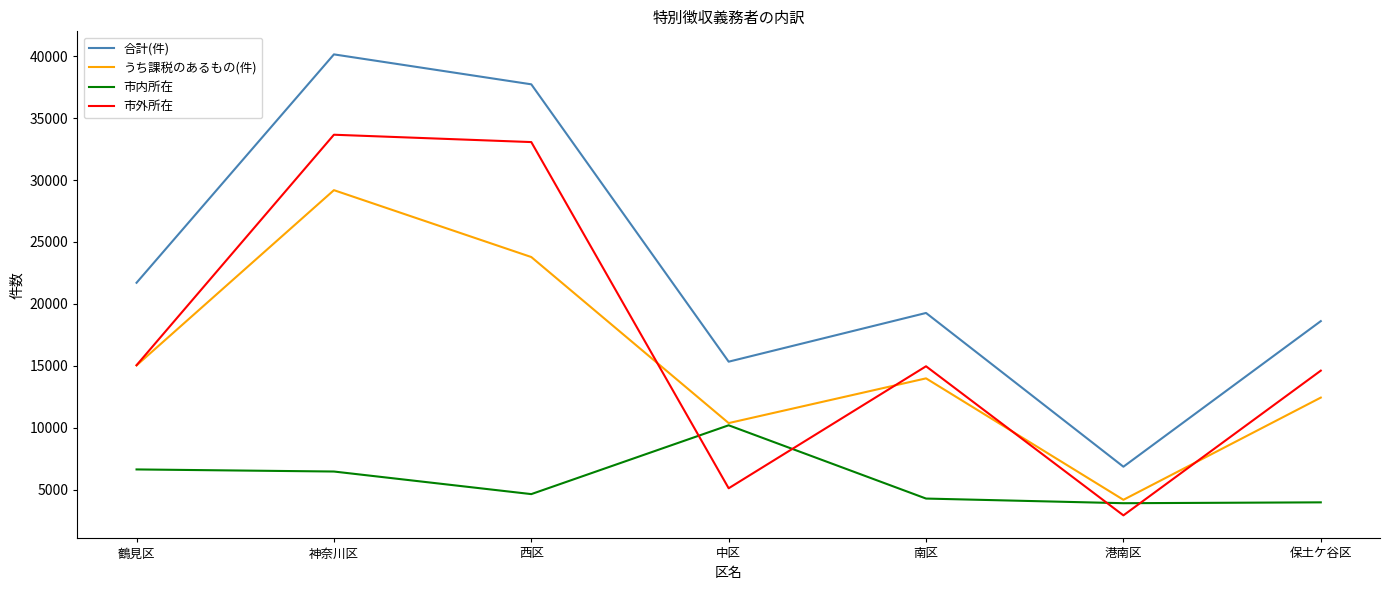

Read the うち課税のあるもの(件) value at 保土ケ谷区, to the nearest 100.

12400